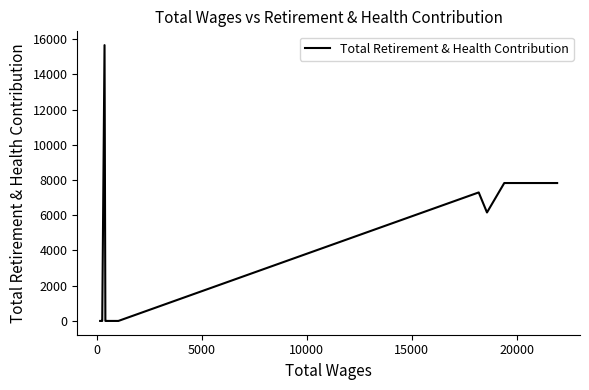

How many lines are shown in the chart?

1